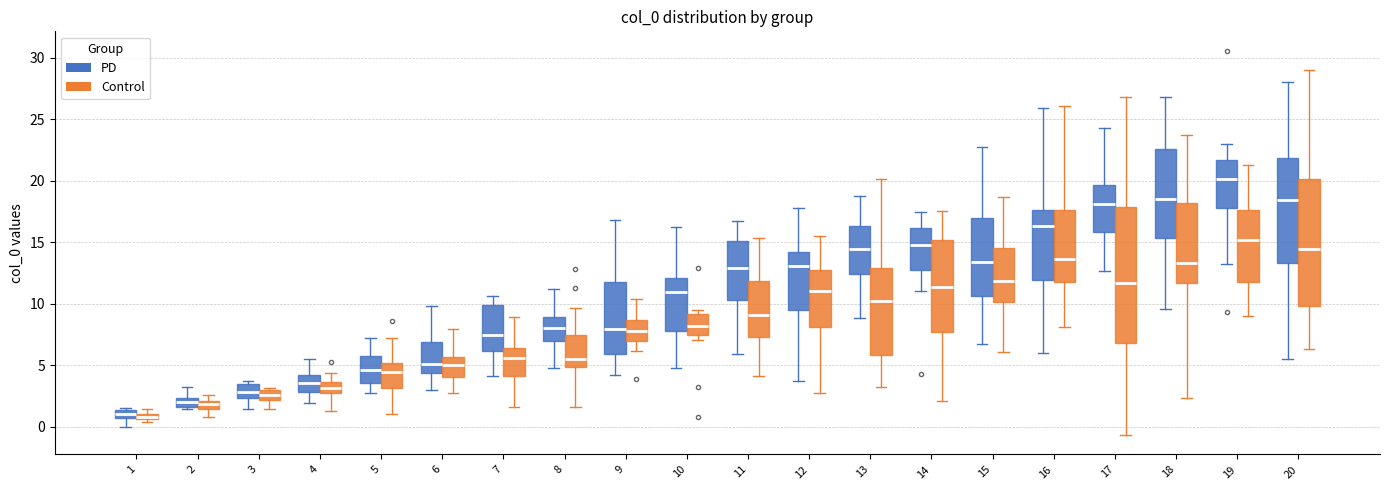

Which box has the highest median line?

19 (PD)